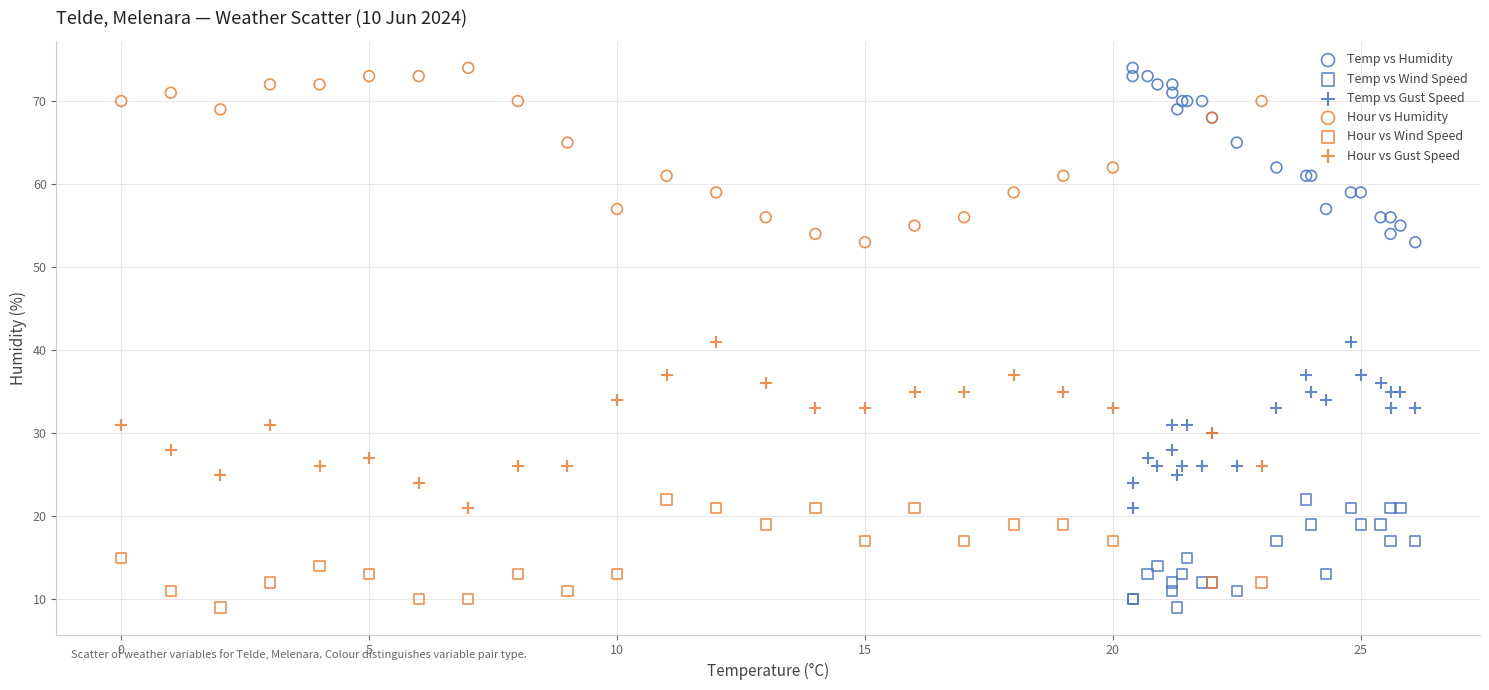

What are all the series names shown in the legend?

Temp vs Humidity, Temp vs Wind Speed, Temp vs Gust Speed, Hour vs Humidity, Hour vs Wind Speed, Hour vs Gust Speed